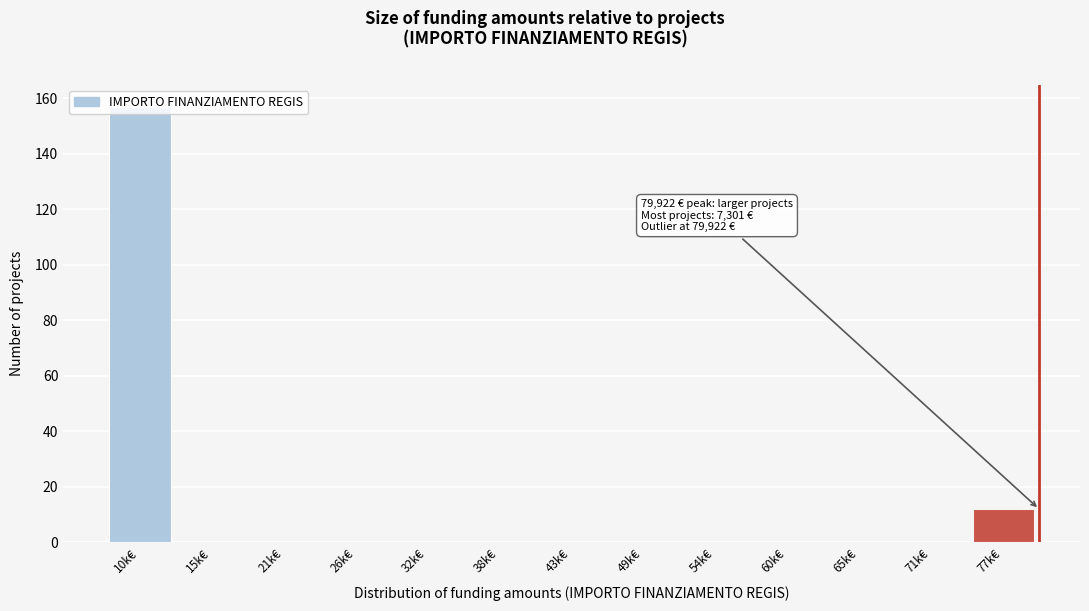

What is the greatest value displayed?

157